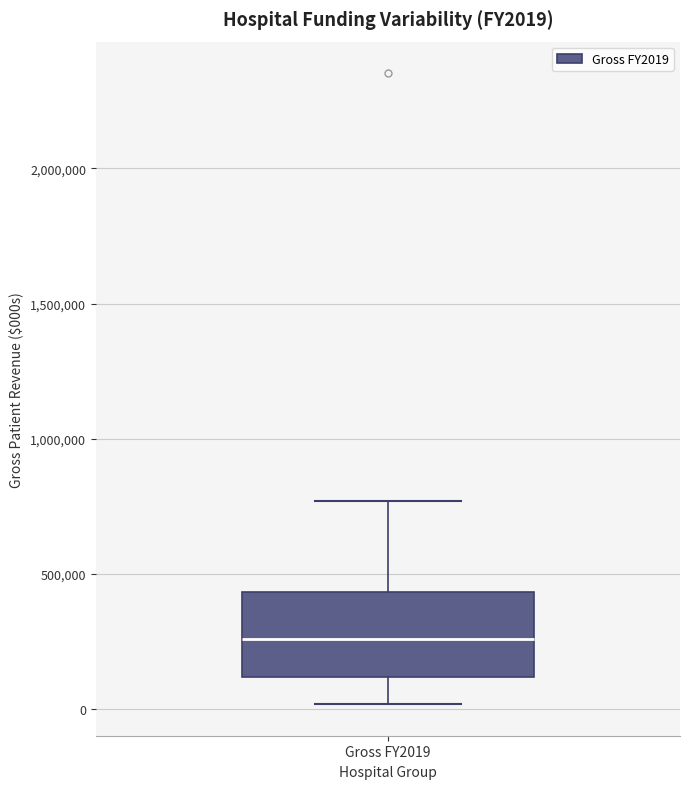

Transcribe this box plot: give where the median line is, the range the box spans, and where the two whiskers end, as read against the y-axis. The values are not printed on the chart, so give them approximately, as read against the axis.

median 250000, box 100000 to 450000, whiskers 0 to 750000